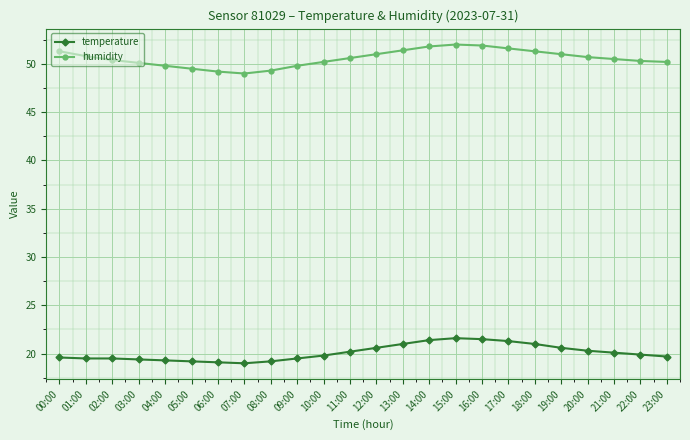

What is the spread (max minus min) of values at 05:00?

30.3